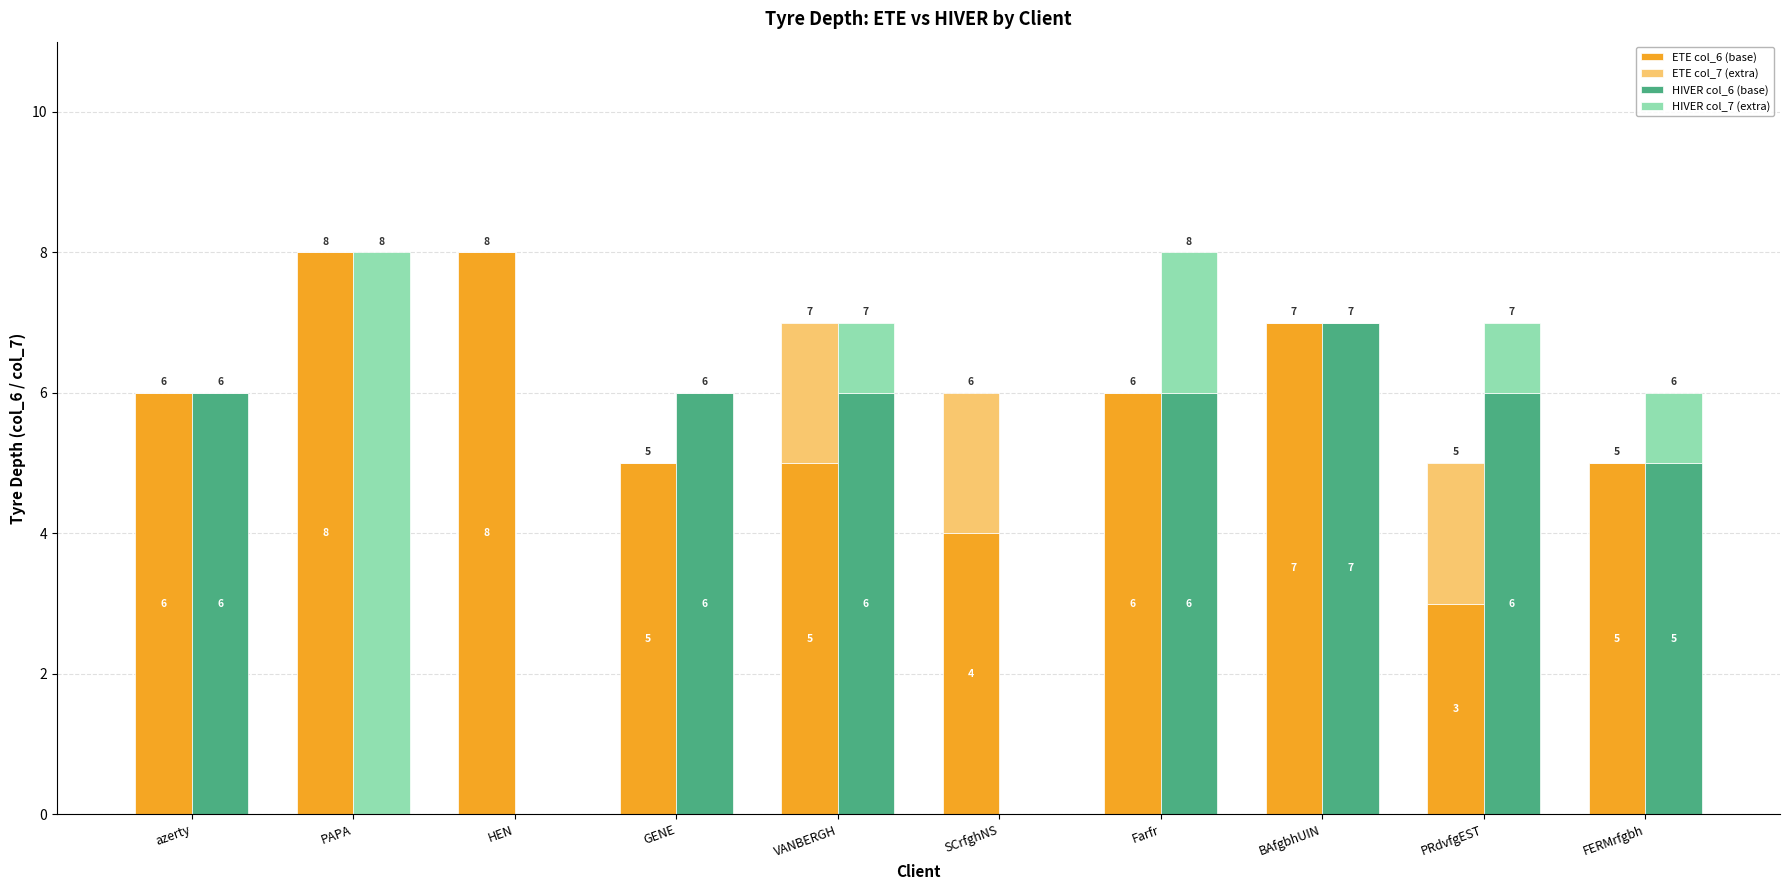

Reading left to right, transcribe all the data shown in this chart.

ETE col_6 (base): 6	8	8	5	5	4	6	7	3	5
ETE col_7 (extra): 0	0	0	0	2	2	0	0	2	0
HIVER col_6 (base): 6	0	0	6	6	0	6	7	6	5
HIVER col_7 (extra): 0	8	0	0	1	0	2	0	1	1